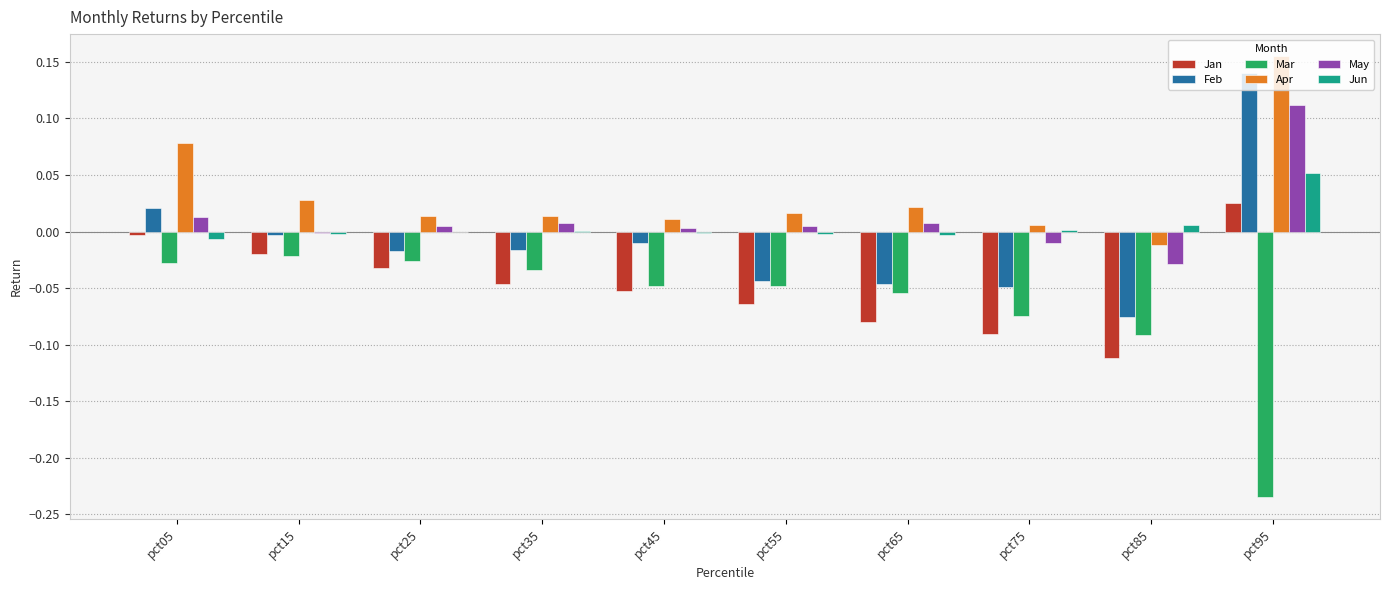

Is it true that Apr equals 0.0 at pct15?

True